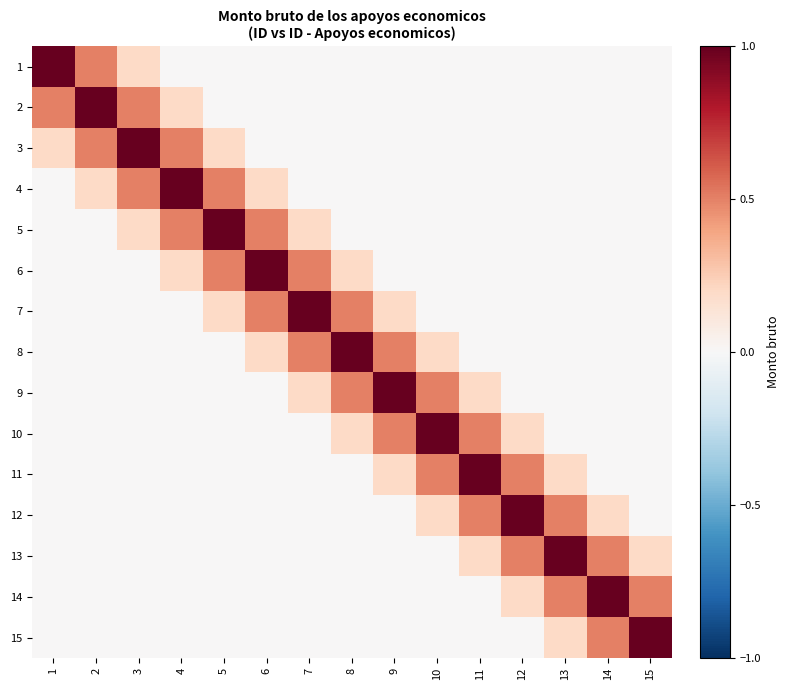

Reading left to right, list all the values displayed in this chart.

1: 1=1.0	2=0.5	3=0.2	4=0.0	5=0.0	6=0.0	7=0.0	8=0.0	9=0.0	10=0.0	11=0.0	12=0.0	13=0.0	14=0.0	15=0.0
2: 1=0.5	2=1.0	3=0.5	4=0.2	5=0.0	6=0.0	7=0.0	8=0.0	9=0.0	10=0.0	11=0.0	12=0.0	13=0.0	14=0.0	15=0.0
3: 1=0.2	2=0.5	3=1.0	4=0.5	5=0.2	6=0.0	7=0.0	8=0.0	9=0.0	10=0.0	11=0.0	12=0.0	13=0.0	14=0.0	15=0.0
4: 1=0.0	2=0.2	3=0.5	4=1.0	5=0.5	6=0.2	7=0.0	8=0.0	9=0.0	10=0.0	11=0.0	12=0.0	13=0.0	14=0.0	15=0.0
5: 1=0.0	2=0.0	3=0.2	4=0.5	5=1.0	6=0.5	7=0.2	8=0.0	9=0.0	10=0.0	11=0.0	12=0.0	13=0.0	14=0.0	15=0.0
6: 1=0.0	2=0.0	3=0.0	4=0.2	5=0.5	6=1.0	7=0.5	8=0.2	9=0.0	10=0.0	11=0.0	12=0.0	13=0.0	14=0.0	15=0.0
7: 1=0.0	2=0.0	3=0.0	4=0.0	5=0.2	6=0.5	7=1.0	8=0.5	9=0.2	10=0.0	11=0.0	12=0.0	13=0.0	14=0.0	15=0.0
8: 1=0.0	2=0.0	3=0.0	4=0.0	5=0.0	6=0.2	7=0.5	8=1.0	9=0.5	10=0.2	11=0.0	12=0.0	13=0.0	14=0.0	15=0.0
9: 1=0.0	2=0.0	3=0.0	4=0.0	5=0.0	6=0.0	7=0.2	8=0.5	9=1.0	10=0.5	11=0.2	12=0.0	13=0.0	14=0.0	15=0.0
10: 1=0.0	2=0.0	3=0.0	4=0.0	5=0.0	6=0.0	7=0.0	8=0.2	9=0.5	10=1.0	11=0.5	12=0.2	13=0.0	14=0.0	15=0.0
11: 1=0.0	2=0.0	3=0.0	4=0.0	5=0.0	6=0.0	7=0.0	8=0.0	9=0.2	10=0.5	11=1.0	12=0.5	13=0.2	14=0.0	15=0.0
12: 1=0.0	2=0.0	3=0.0	4=0.0	5=0.0	6=0.0	7=0.0	8=0.0	9=0.0	10=0.2	11=0.5	12=1.0	13=0.5	14=0.2	15=0.0
13: 1=0.0	2=0.0	3=0.0	4=0.0	5=0.0	6=0.0	7=0.0	8=0.0	9=0.0	10=0.0	11=0.2	12=0.5	13=1.0	14=0.5	15=0.2
14: 1=0.0	2=0.0	3=0.0	4=0.0	5=0.0	6=0.0	7=0.0	8=0.0	9=0.0	10=0.0	11=0.0	12=0.2	13=0.5	14=1.0	15=0.5
15: 1=0.0	2=0.0	3=0.0	4=0.0	5=0.0	6=0.0	7=0.0	8=0.0	9=0.0	10=0.0	11=0.0	12=0.0	13=0.2	14=0.5	15=1.0